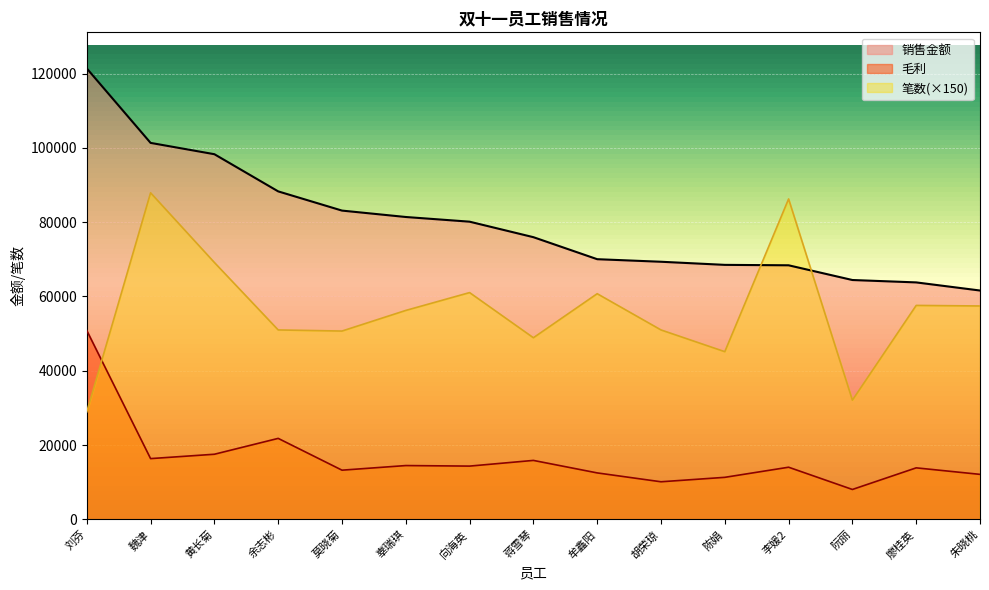

What is the label of the 2nd point from the right?

廖桂英